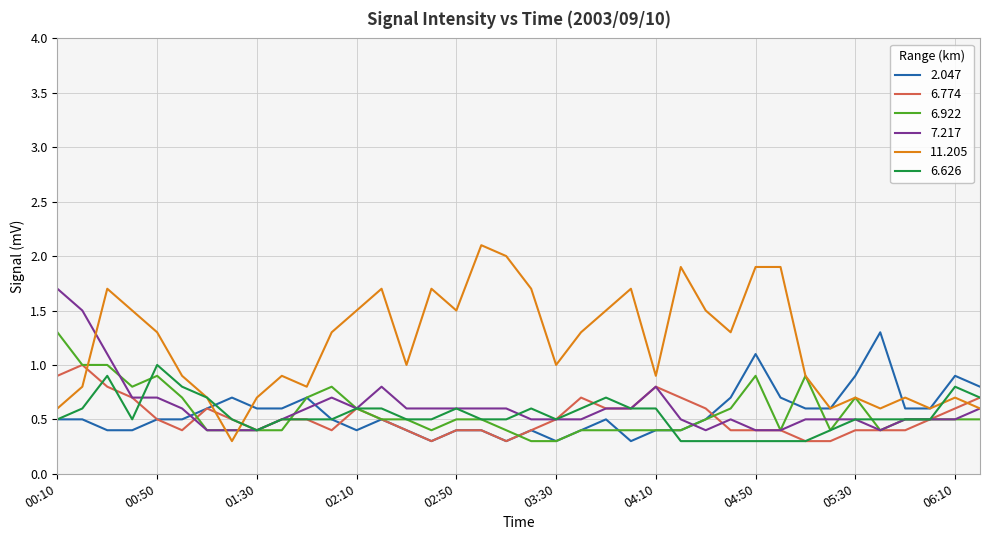

Which series has the widest spread of values?

11.205